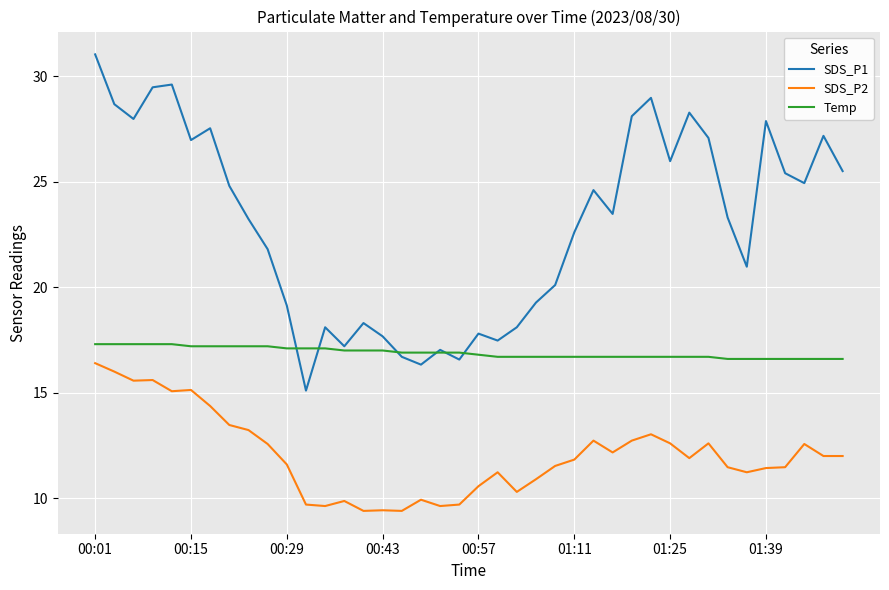

Which series has the widest spread of values?

SDS_P1